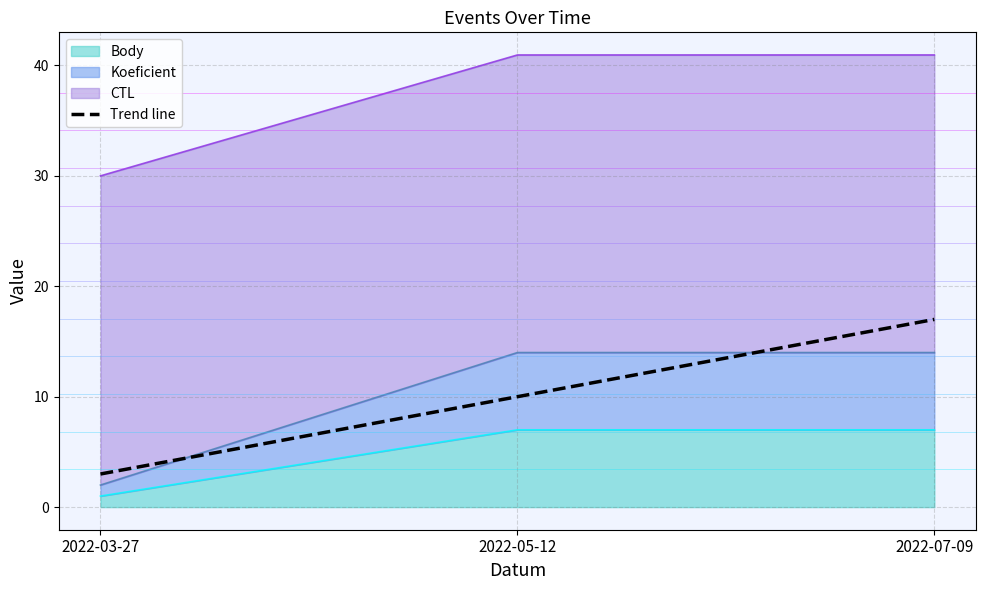

List the labels in order of value, largest first.

2022-07-09, 2022-05-12, 2022-03-27